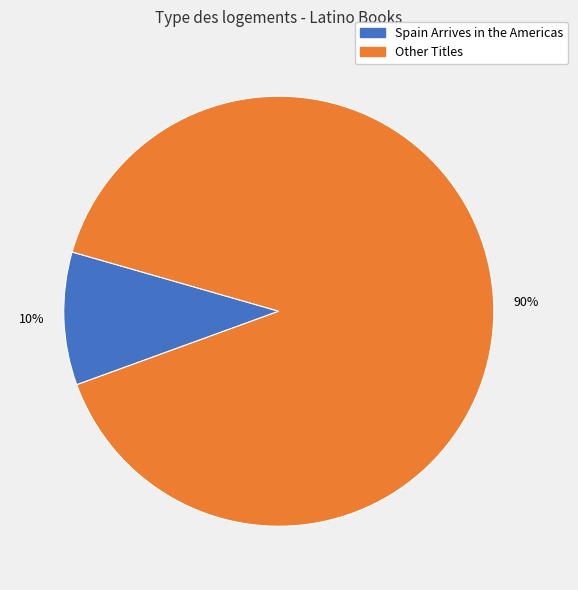

The Spain Arrives in the Americas slice represents 5% of the pie. True or false?

False